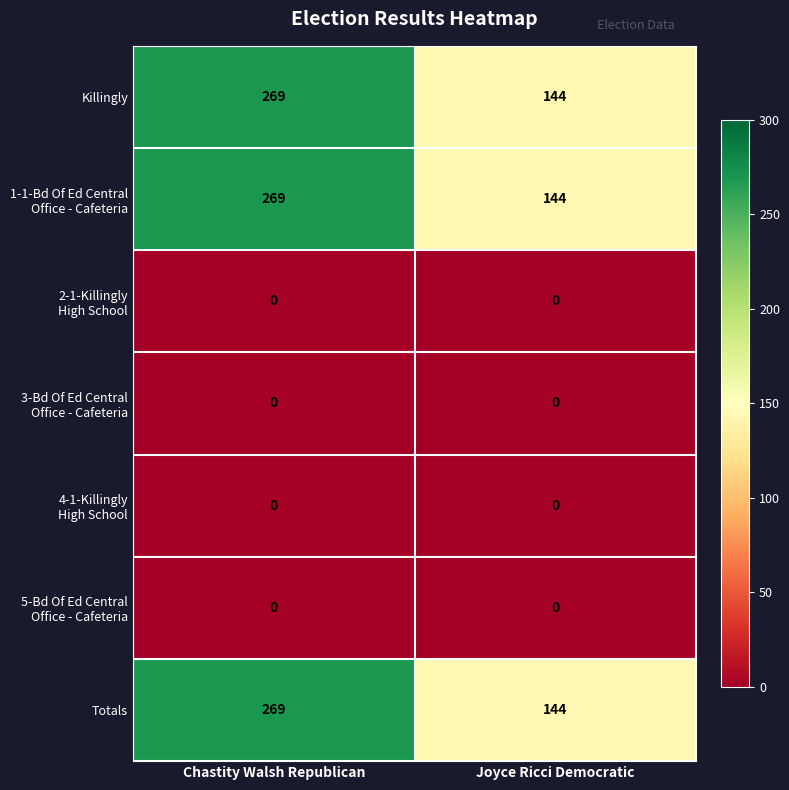

What is the total value across all series at Joyce Ricci Democratic?

432